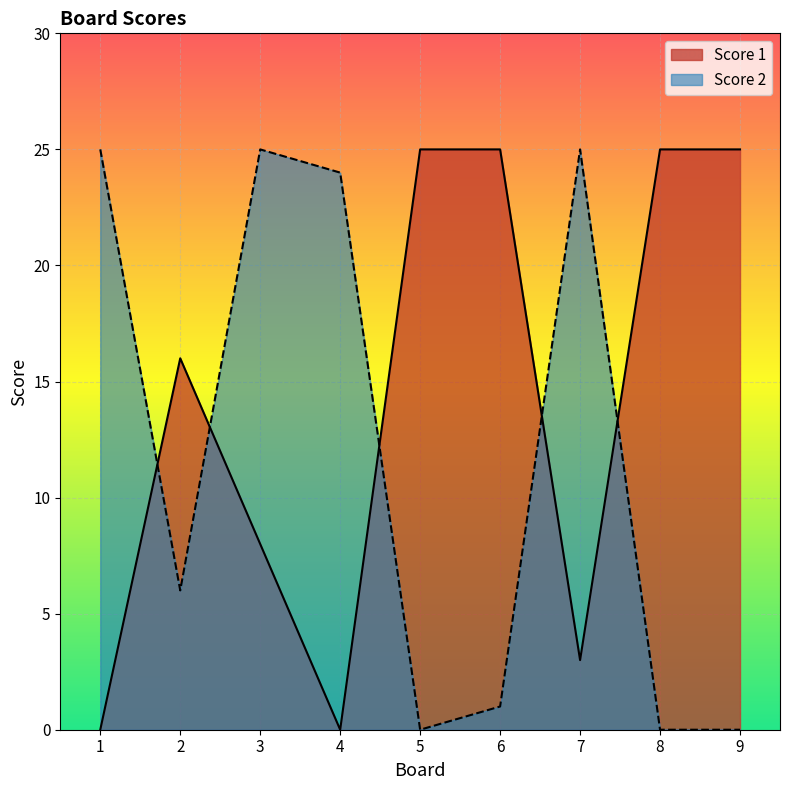

Is it true that Score 1 equals 25 at 9?

True